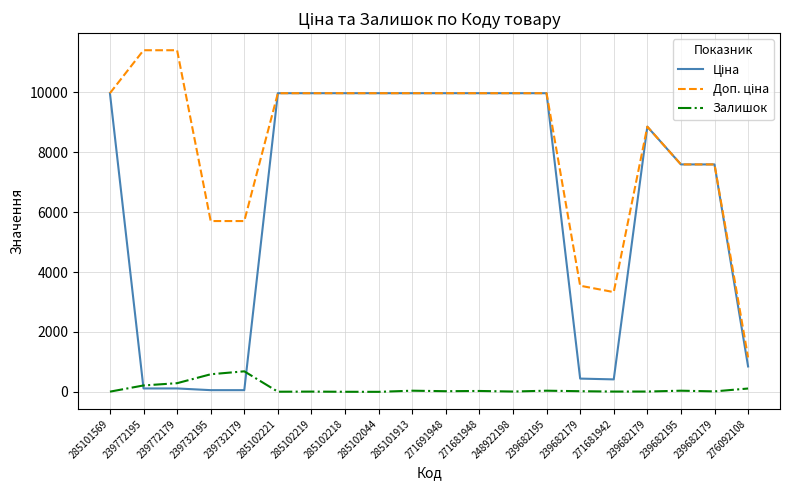

Does the chart have visible grid lines?

Yes